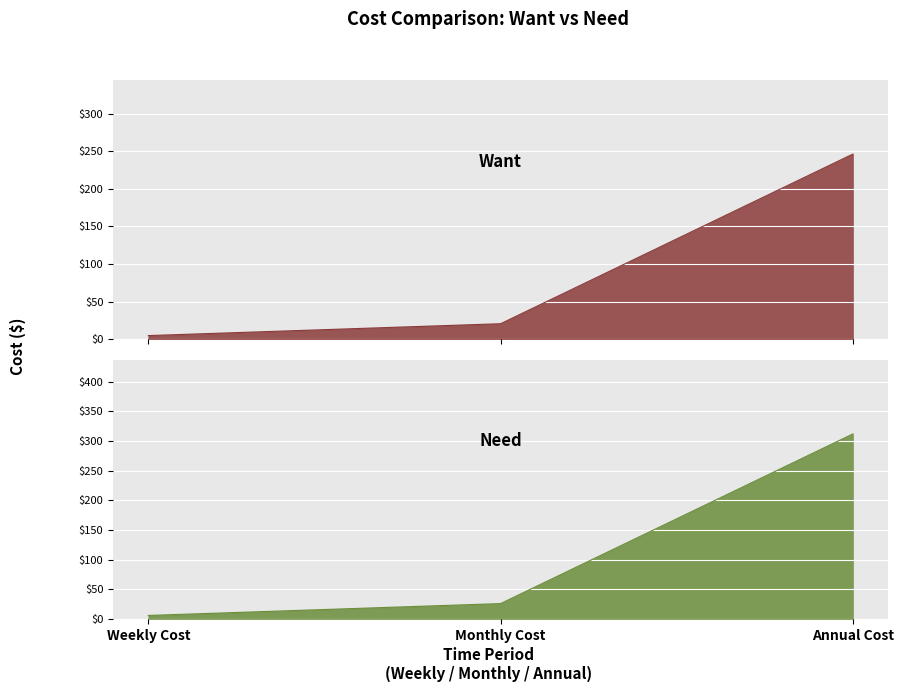

At how many categories does at least one series exceed 244?

1